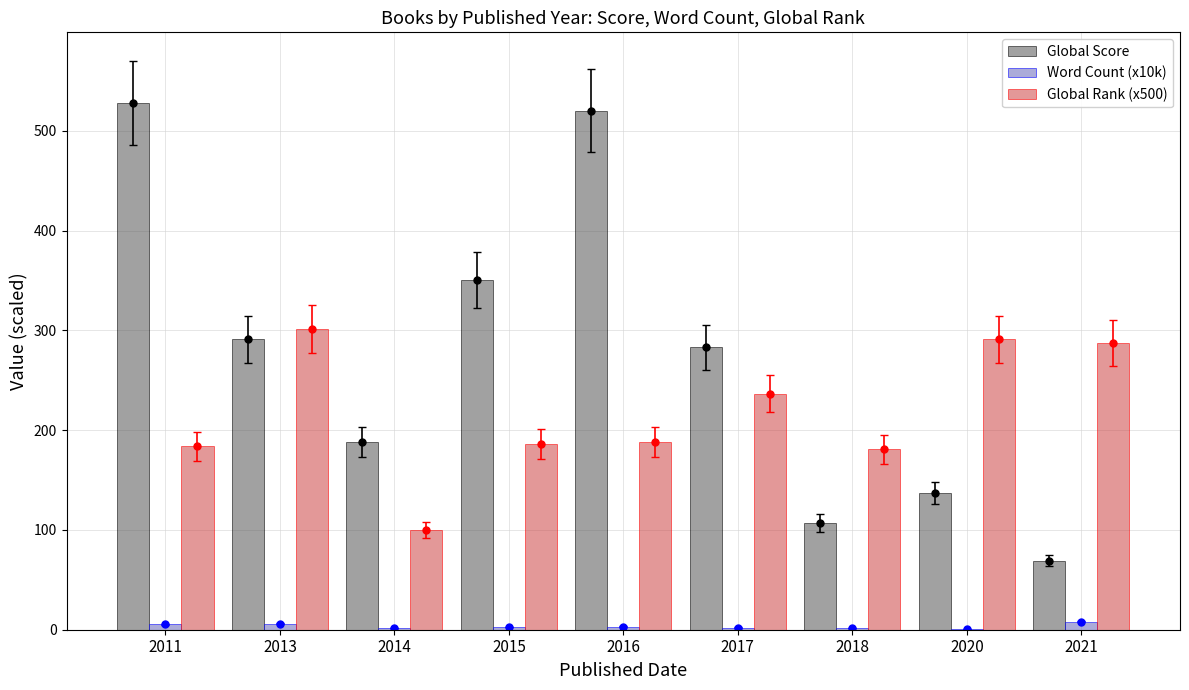

Reading left to right, what are all the values shown in this chart?

Global Score: 2011=528.0	2013=291.0	2014=188.0	2015=351.0	2016=520.0	2017=283.0	2018=107.0	2020=137.0	2021=69.0
Word Count (x10k): 2011=5.7	2013=5.9	2014=1.6	2015=2.7	2016=3.1	2017=2.2	2018=1.4	2020=1.0	2021=8.0
Global Rank (x500): 2011=183.7	2013=301.3	2014=100.3	2015=186.1	2016=188.2	2017=236.6	2018=180.9	2020=291.1	2021=287.1